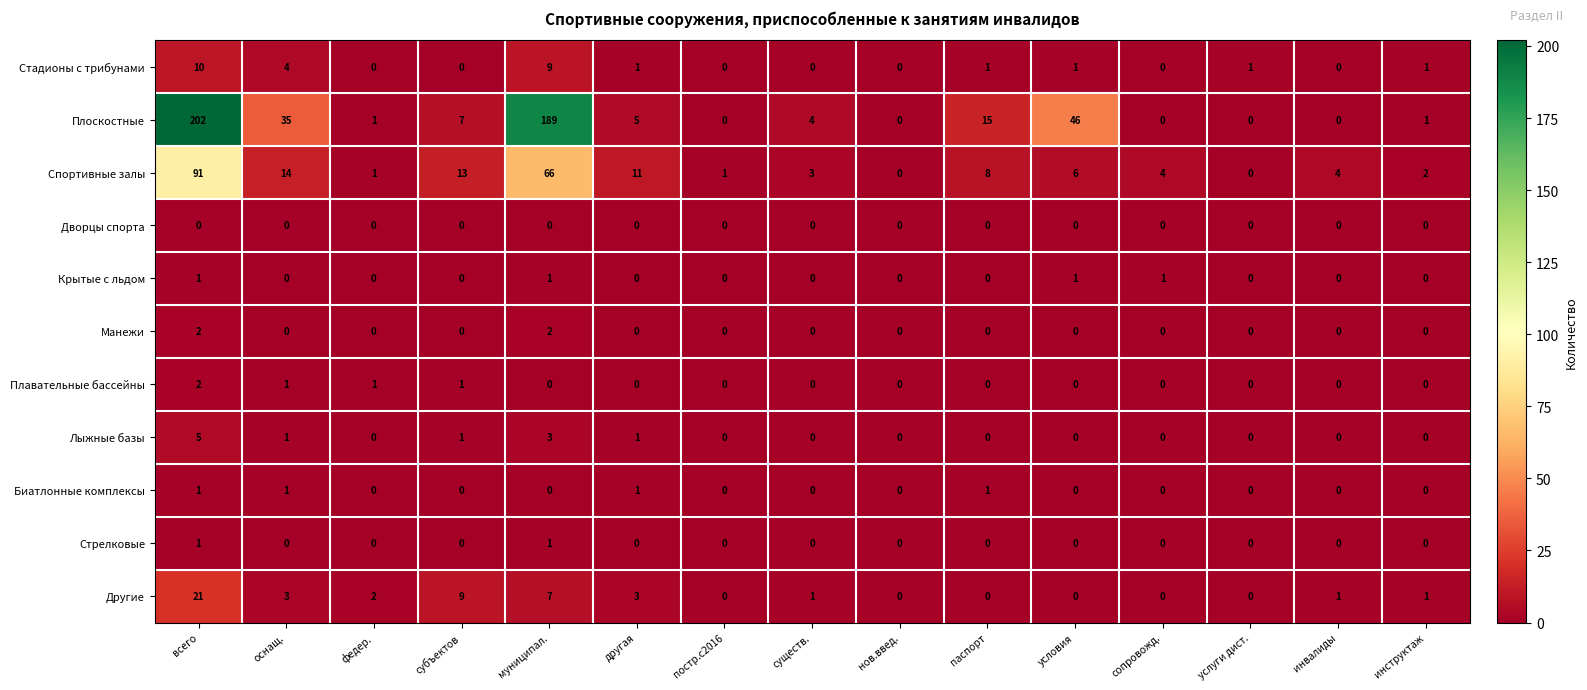

Count the Манежи values in the range 0 to 1.

13